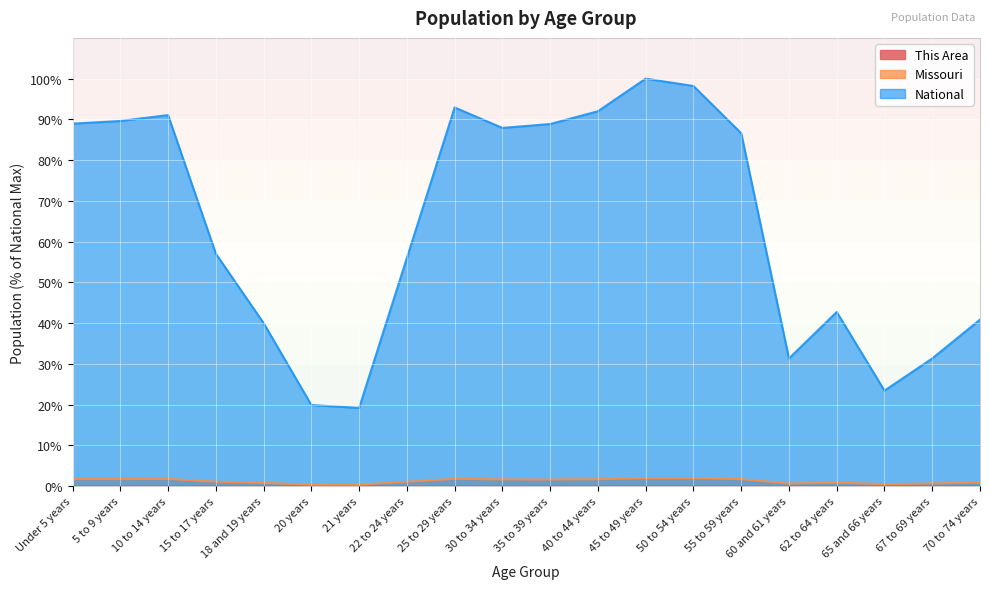

True or false: Missouri has a value of 2.6 at 45 to 49 years.

False